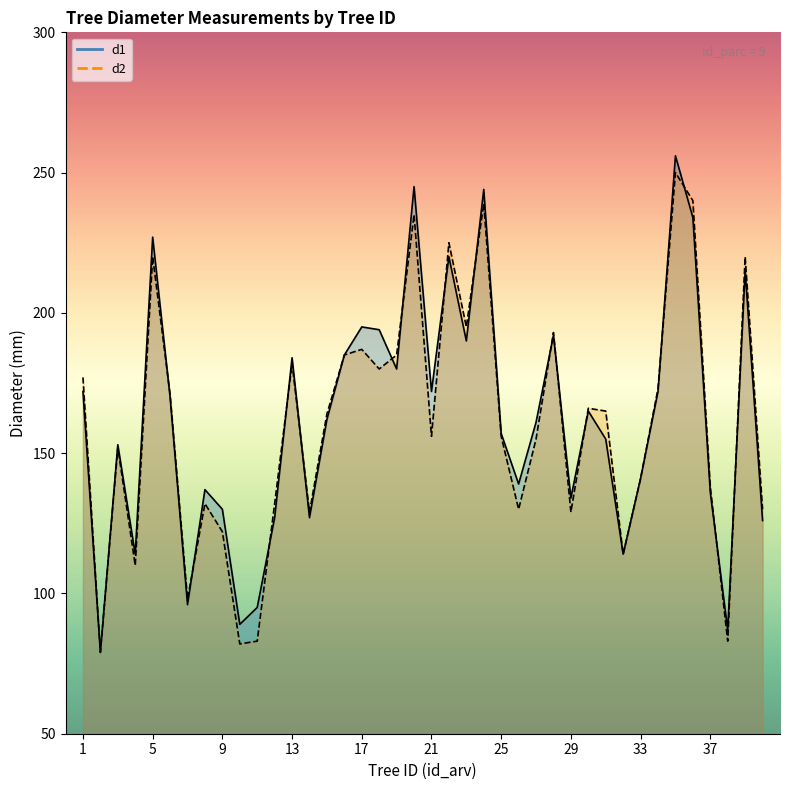

How many interior local peaks does the d1 series have?

12